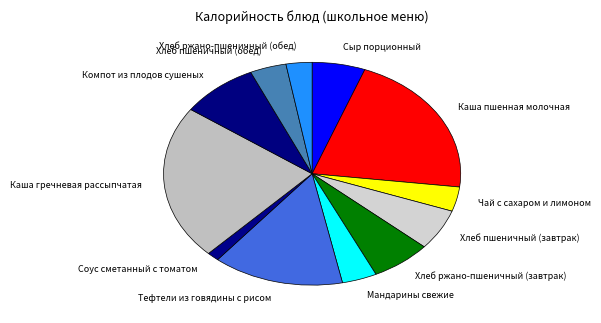

How many slices are in this pie chart?

12